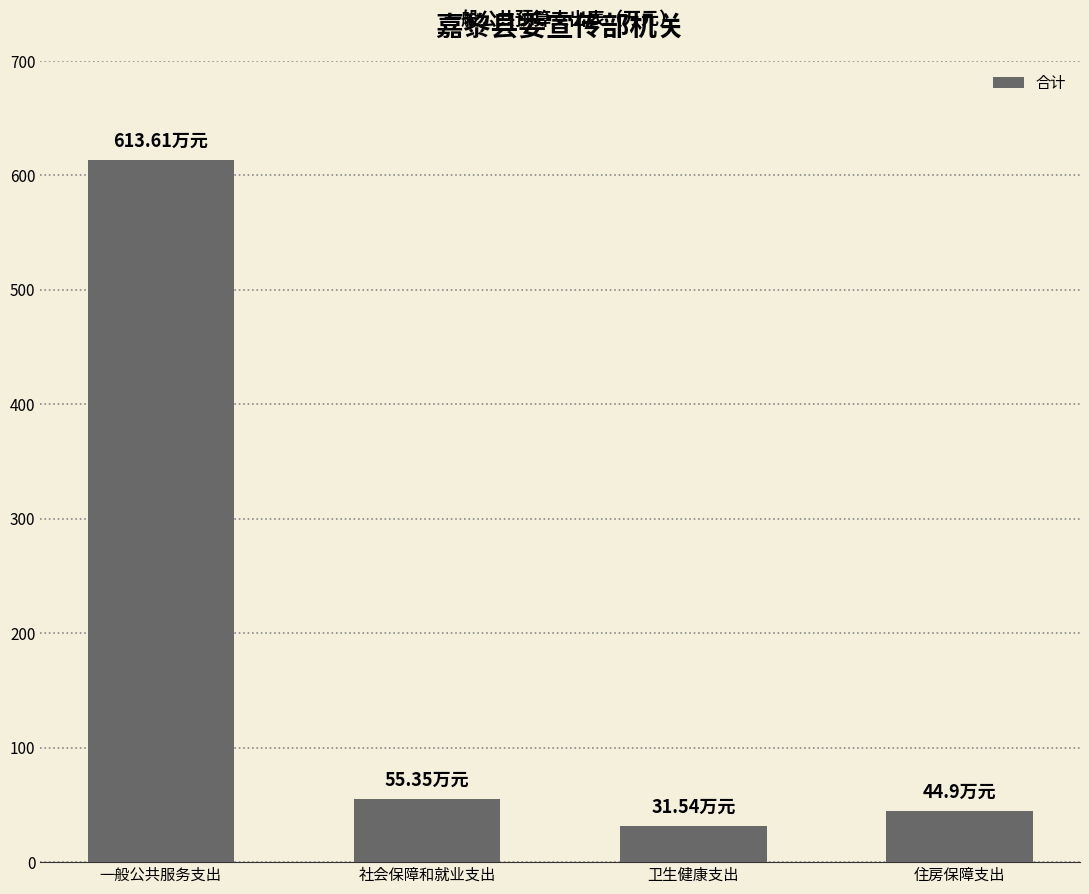

What position from the right is 一般公共服务支出?

4